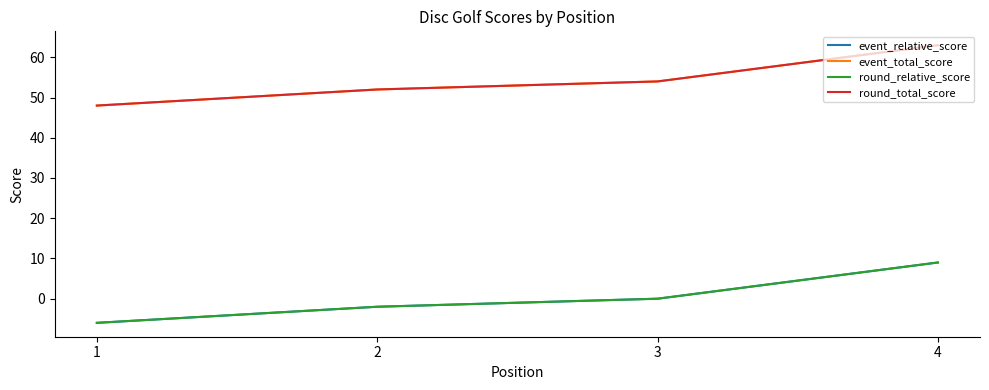

What is the approximate value of event_total_score at 2?

52